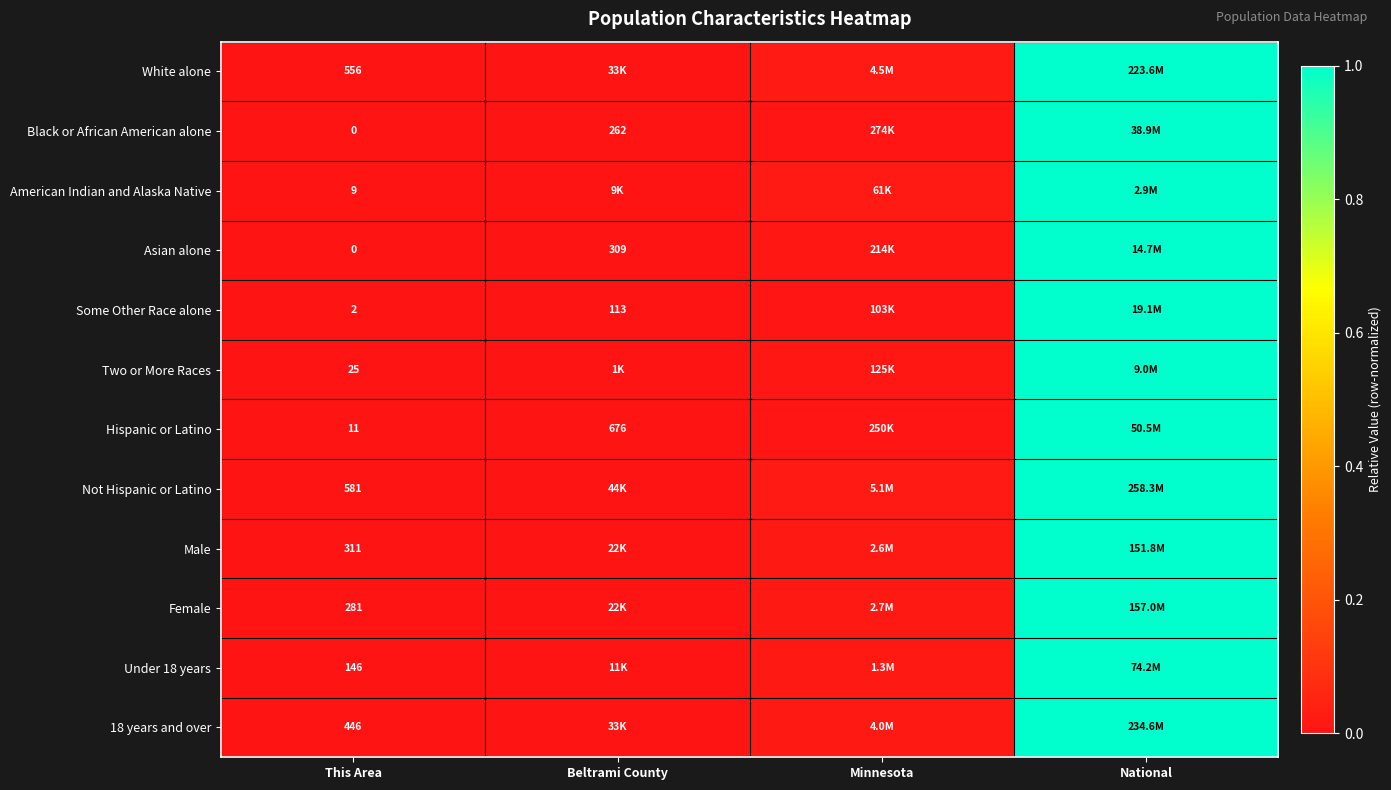

Between Minnesota and This Area, which is larger?

Minnesota